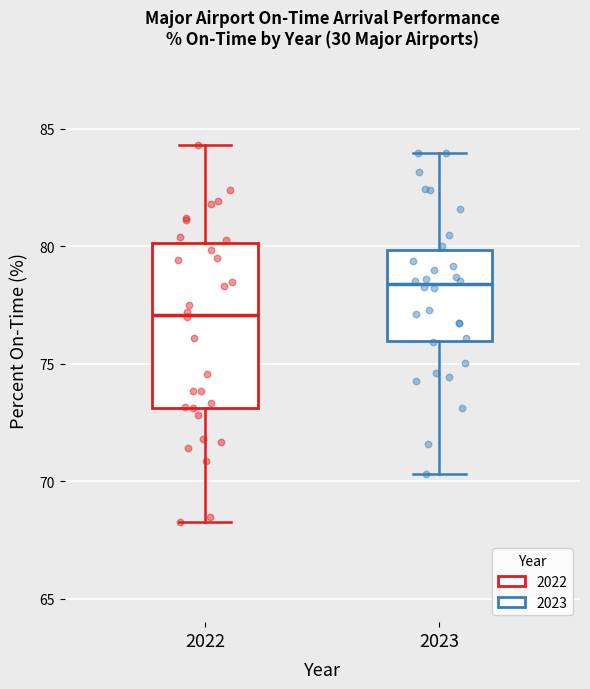

Reading left to right, read every box against the y-axis: the position of its median line, the range the box covers, and the ends of its whiskers. The values are not printed on the chart, so give them approximately, as read against the axis.

2022: median 77.0, box 73.0 to 80.0, whiskers 68.5 to 84.5
2023: median 78.5, box 76.0 to 80.0, whiskers 70.5 to 84.0